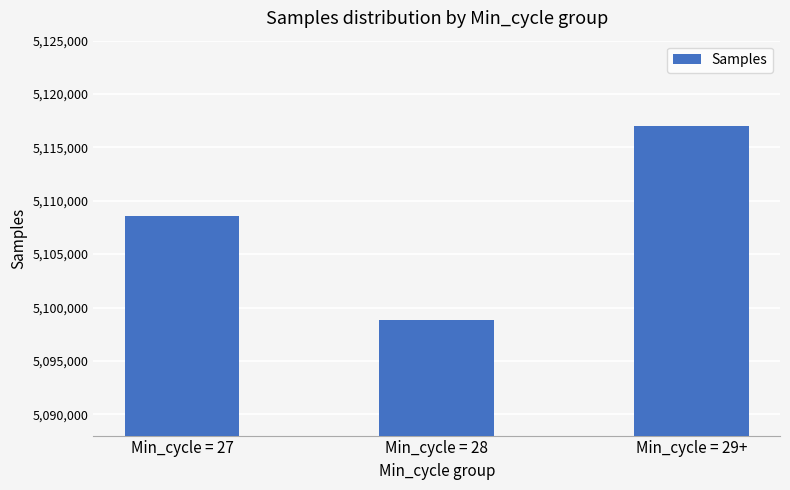

What is the change in value from Min_cycle = 27 to Min_cycle = 28?

-9749